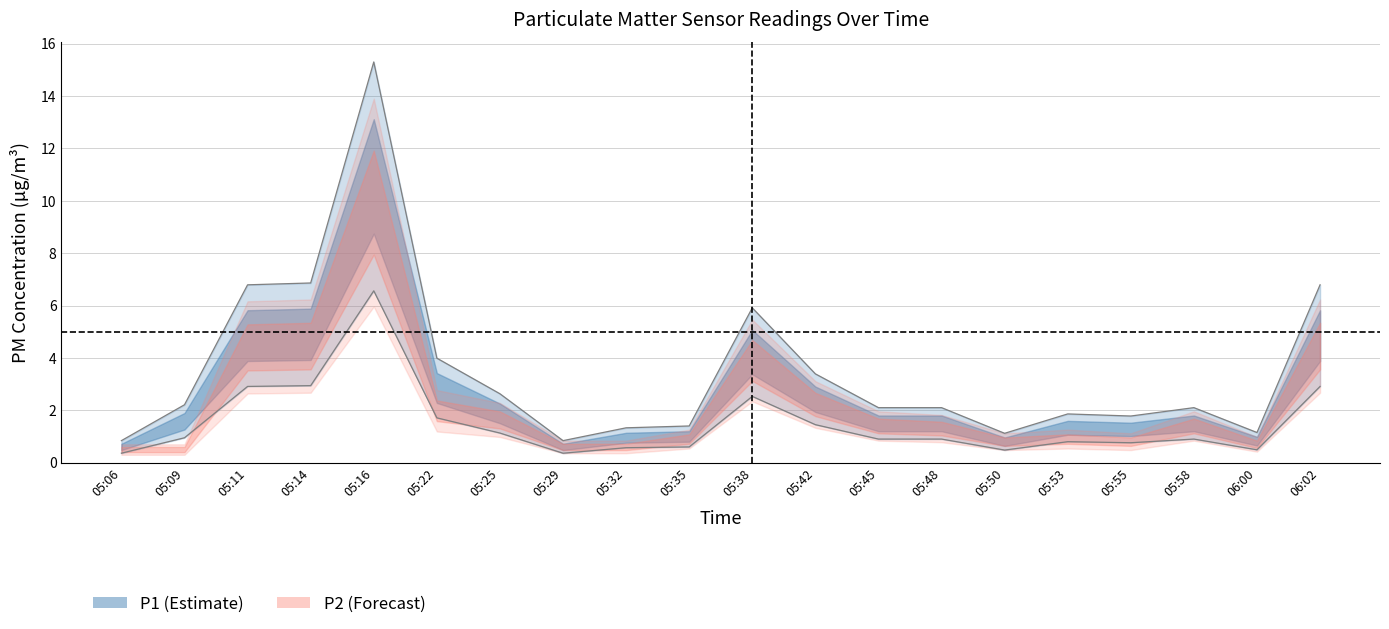

At which category is the sum across all series the highest?

05:16